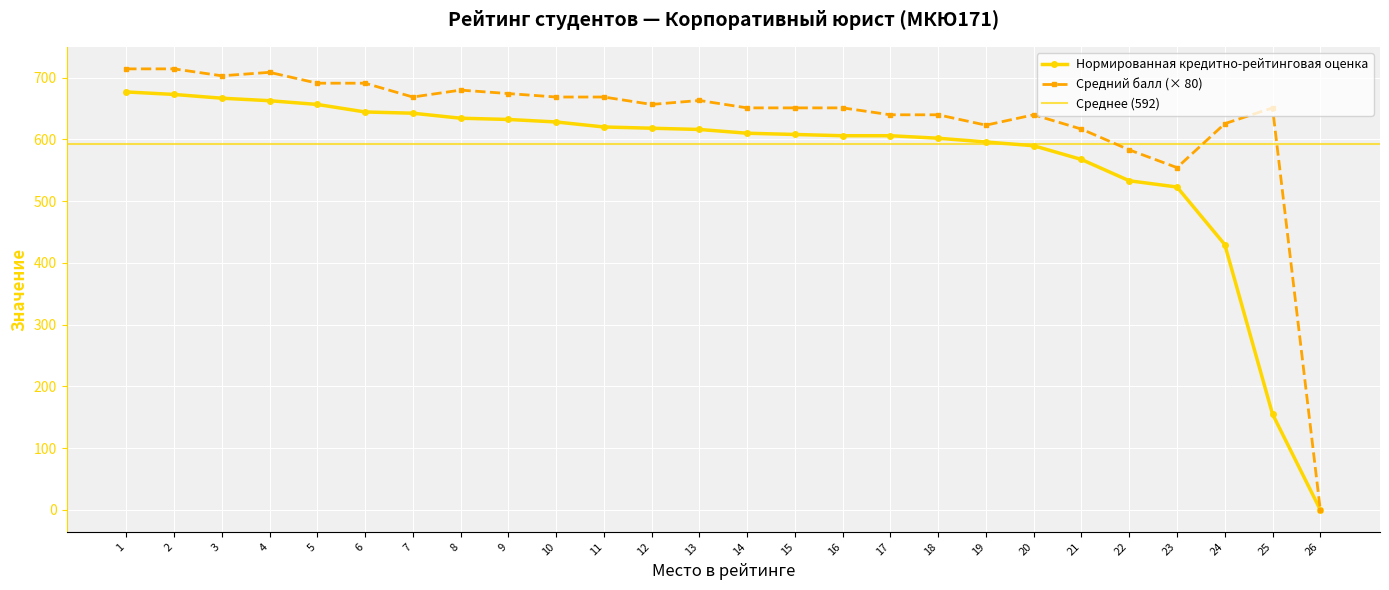

Reading left to right, extract all data points from this chart.

Нормированная кредитно-рейтинговая оценка: 1=677.0	2=673.0	3=666.9	4=662.8	5=656.8	6=644.6	7=642.6	8=634.5	9=632.4	10=628.4	11=620.3	12=618.2	13=616.2	14=610.1	15=608.1	16=606.1	17=606.1	18=602.0	19=596.0	20=589.9	21=567.6	22=533.1	23=523.0	24=429.7	25=155.0	26=0.0
Средний балл: 1=714.4	2=714.4	3=703.2	4=708.8	5=691.2	6=691.2	7=668.8	8=680.0	9=674.4	10=668.8	11=668.8	12=656.8	13=663.2	14=651.2	15=651.2	16=651.2	17=640.0	18=640.0	19=623.2	20=640.0	21=616.8	22=583.2	23=554.4	24=625.6	25=651.2	26=0.0